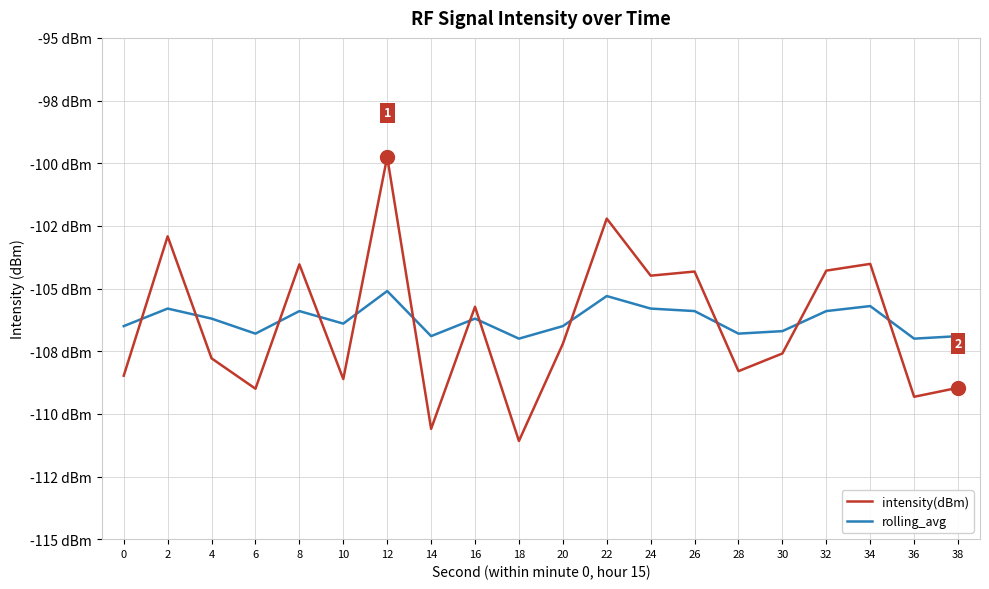

Is it true that intensity(dBm) equals -164.0 at 4?

False